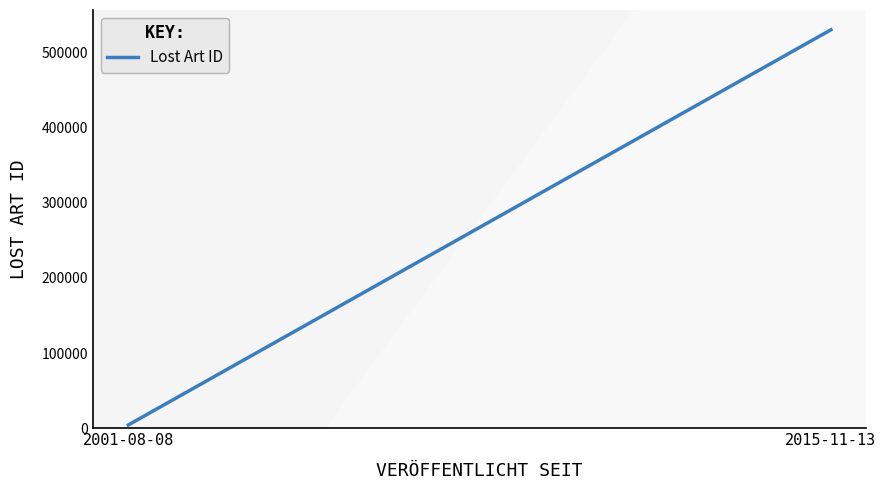

At which category does the chart reach its peak across all series?

2015-11-13